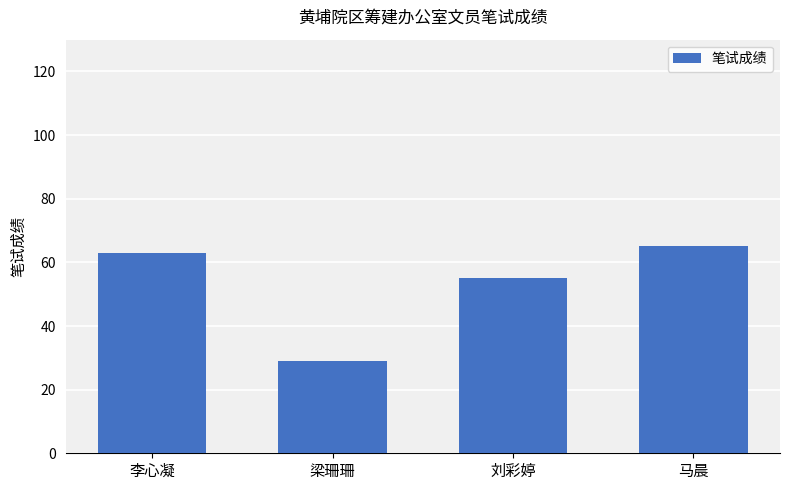

Which has a higher value, 梁珊珊 or 李心凝?

李心凝